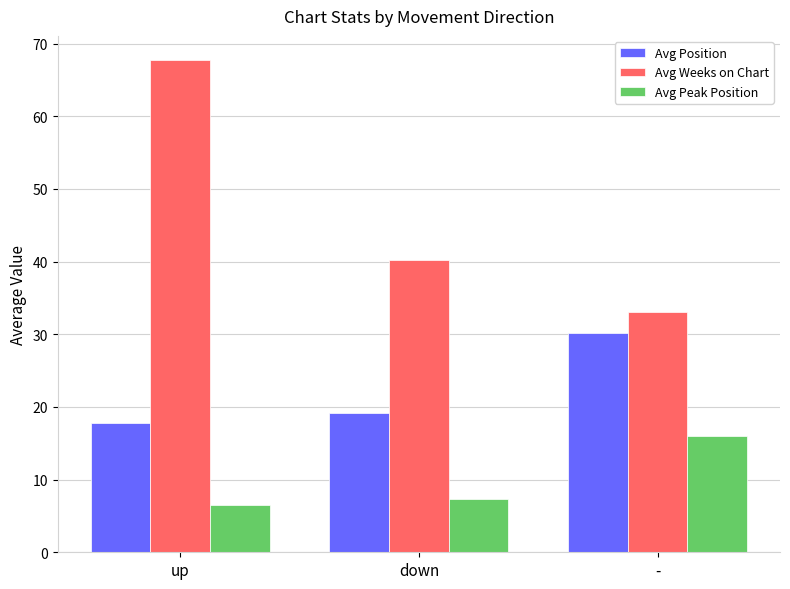

What is the label of the 2nd bar from the left?

down